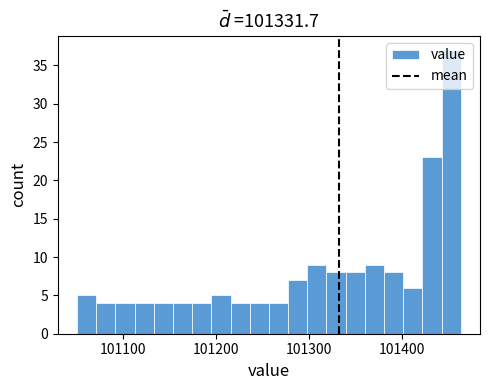

Read against the x-axis, roughly where is the centre of the tallest bar?

101450